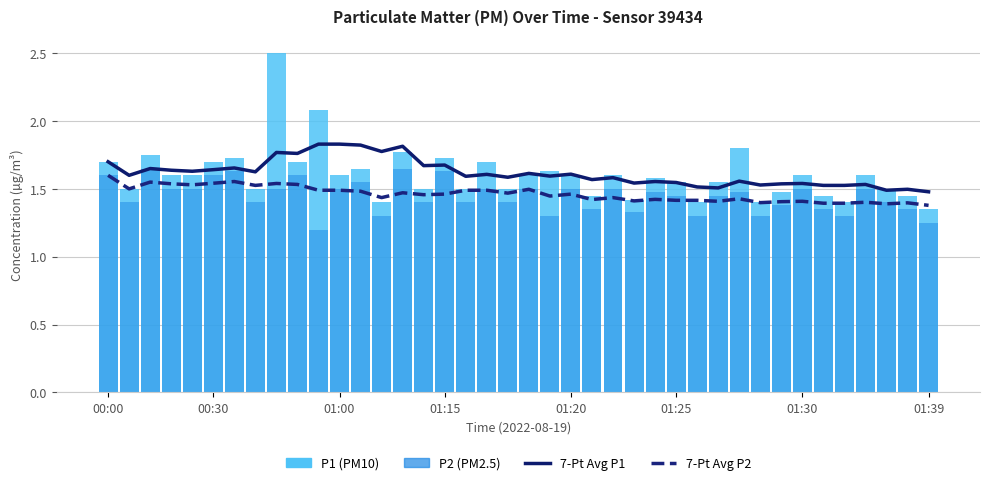

Reading right to left, what are all the values shown in this chart?

7-Pt Avg P1: 1.5	1.5	1.5	1.5	1.5	1.5	1.5	1.5	1.5	1.6	1.5	1.5	1.5	1.6	1.5	1.6	1.6	1.6	1.6	1.6	1.6	1.6	1.6	1.7	1.7	1.8	1.8	1.8	1.8	1.8	1.8	1.8	1.6	1.7	1.6	1.6	1.6	1.7	1.6	1.7
7-Pt Avg P2: 1.4	1.4	1.4	1.4	1.4	1.4	1.4	1.4	1.4	1.4	1.4	1.4	1.4	1.4	1.4	1.4	1.4	1.5	1.4	1.5	1.5	1.5	1.5	1.5	1.5	1.5	1.4	1.5	1.5	1.5	1.5	1.5	1.5	1.6	1.5	1.5	1.5	1.6	1.5	1.6
P1 (PM10): 1.4	1.4	1.5	1.6	1.4	1.4	1.6	1.5	1.4	1.8	1.6	1.4	1.6	1.6	1.4	1.6	1.4	1.6	1.6	1.6	1.5	1.7	1.5	1.7	1.5	1.8	1.4	1.6	1.6	2.1	1.7	2.5	1.5	1.7	1.7	1.6	1.6	1.8	1.5	1.7
P2 (PM2.5): 1.2	1.4	1.4	1.5	1.3	1.4	1.5	1.4	1.3	1.5	1.4	1.3	1.4	1.5	1.3	1.5	1.4	1.5	1.3	1.5	1.4	1.5	1.4	1.6	1.4	1.6	1.3	1.6	1.5	1.2	1.6	1.5	1.4	1.6	1.6	1.5	1.5	1.6	1.4	1.6